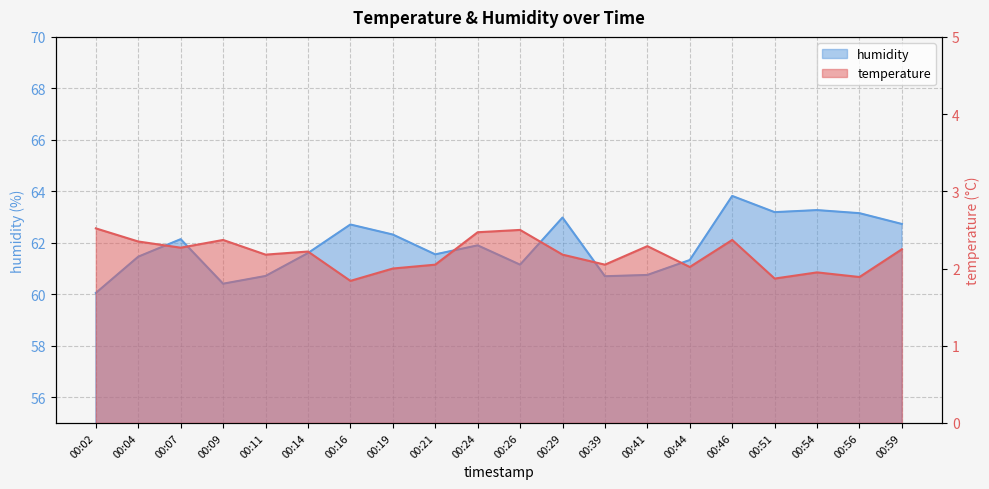

Is it true that temperature equals 3.4 at 00:19?

False